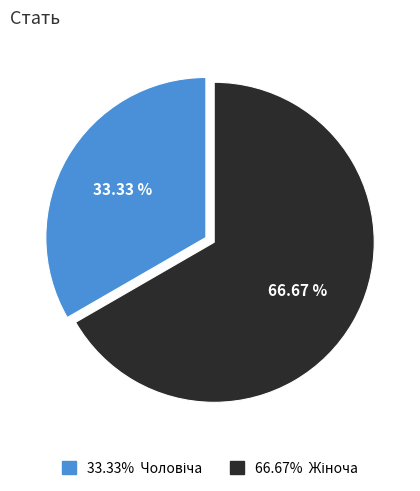

Is there any slice that represents more than half of the pie?

Yes